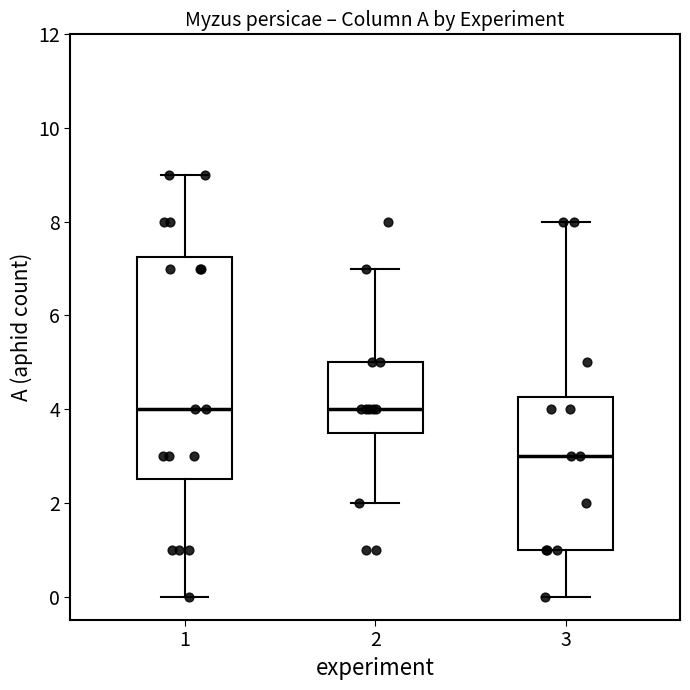

Reading left to right, transcribe this box plot: for each box, give where its median line is, the range the box spans, and where its two whiskers end, as read against the y-axis. The values are not printed on the chart, so give them approximately, as read against the axis.

1: median 4.0, box 2.6 to 7.2, whiskers 0.0 to 9.0
2: median 4.0, box 3.6 to 5.0, whiskers 2.0 to 7.0
3: median 3.0, box 1.0 to 4.2, whiskers 0.0 to 8.0